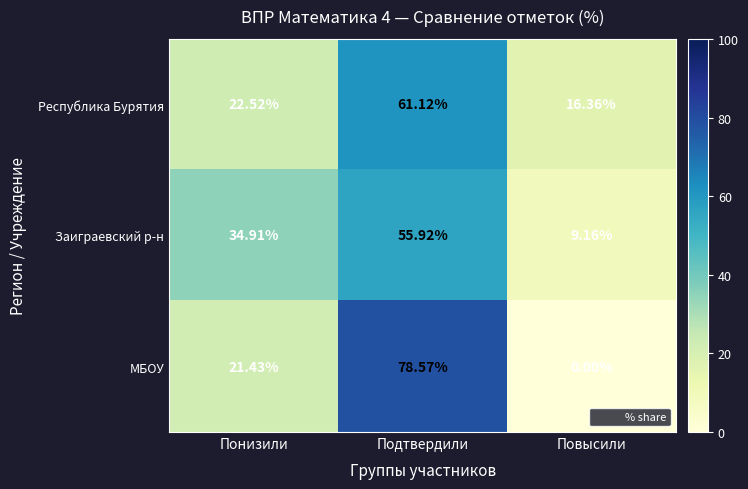

At which label does Республика Бурятия first exceed 22?

Понизили